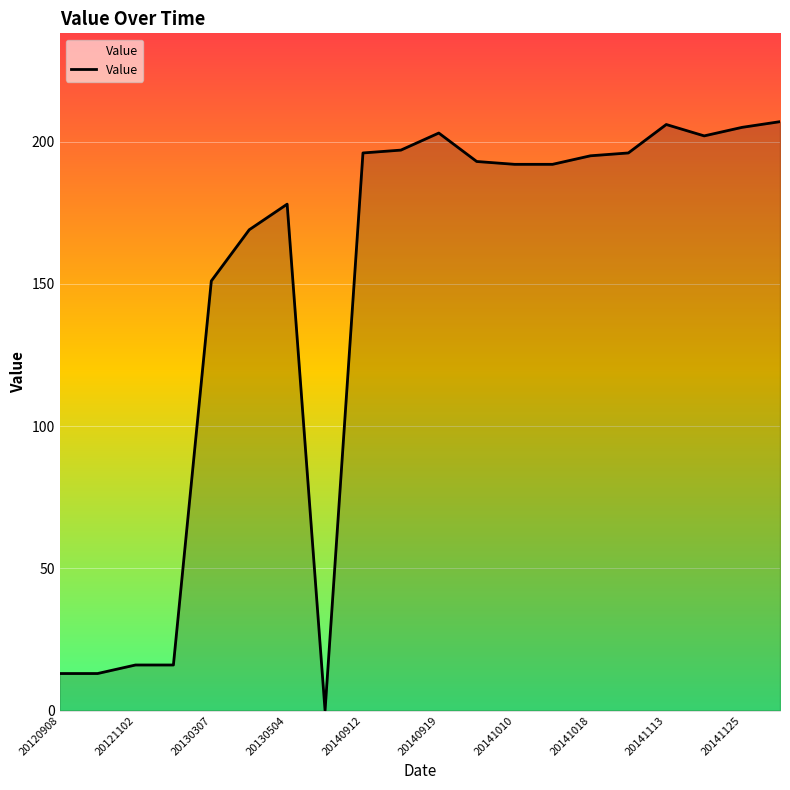

What is the greatest value displayed?

207